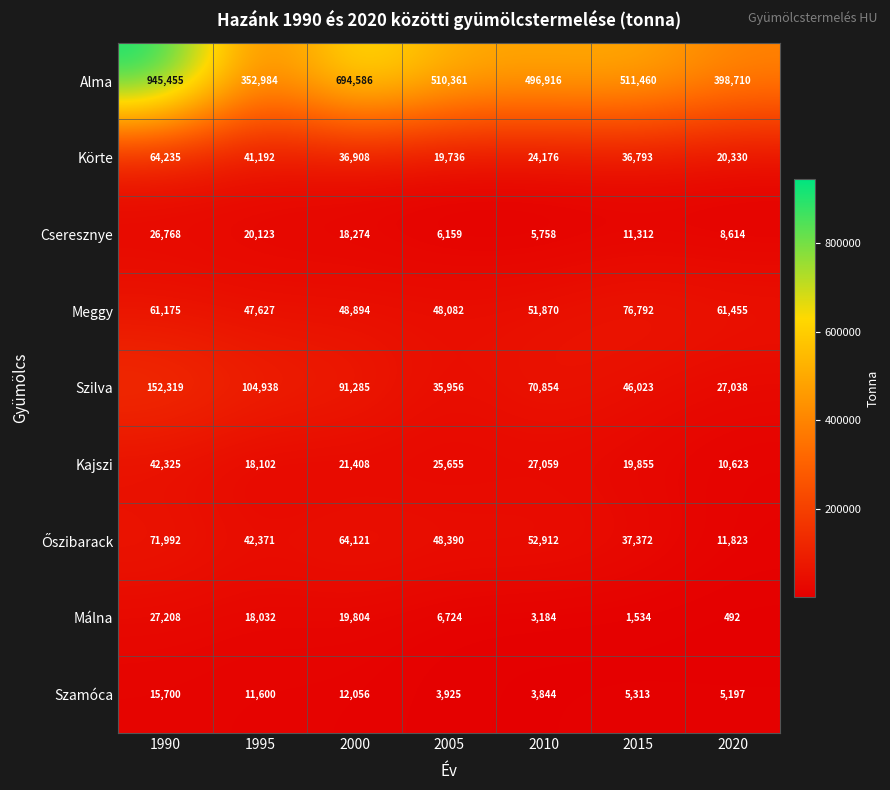

At which category is the sum across all series the highest?

1990